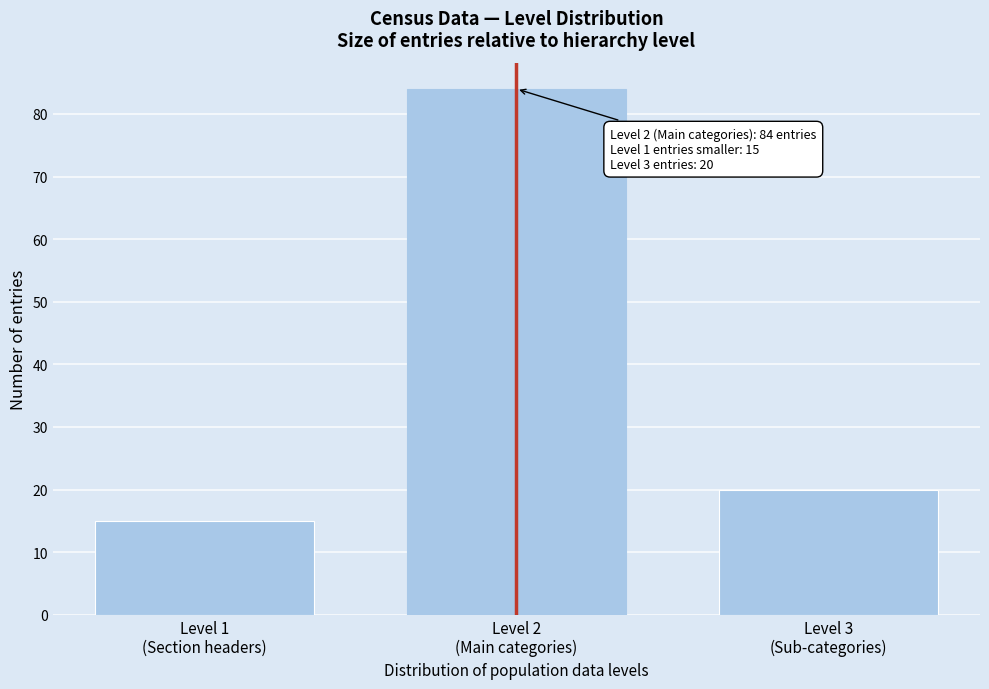

Reading right to left, extract all data points from this chart.

20	84	15